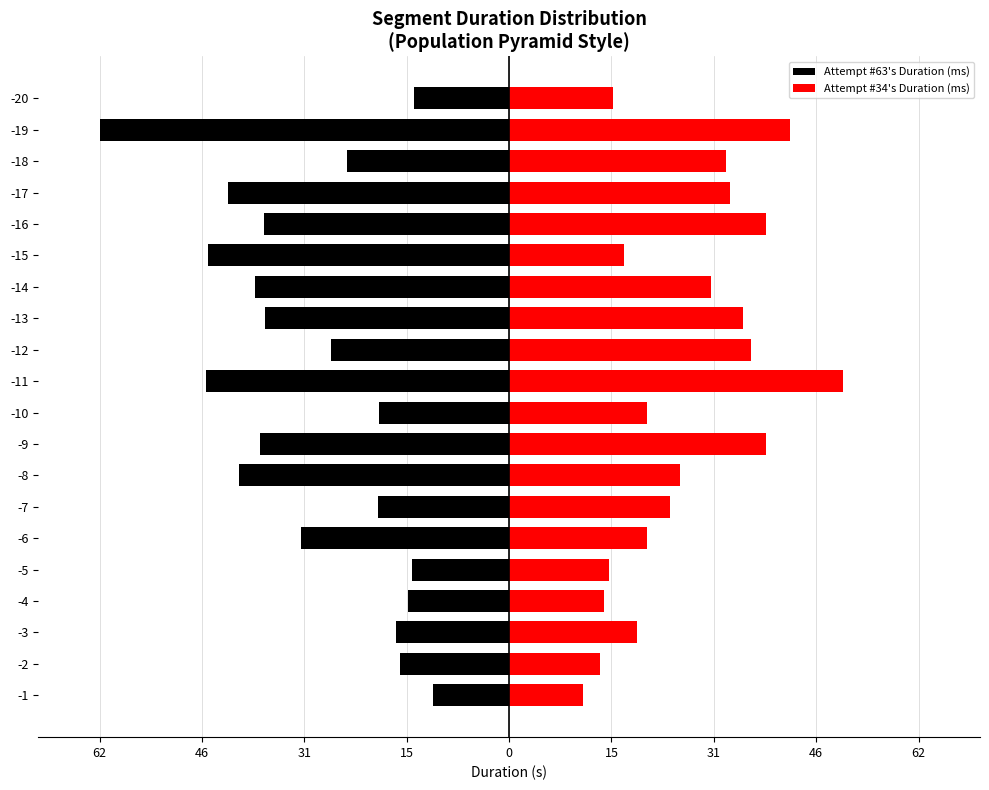

The value of Attempt #63's Duration (ms) at -17 is -42.4. True or false?

True